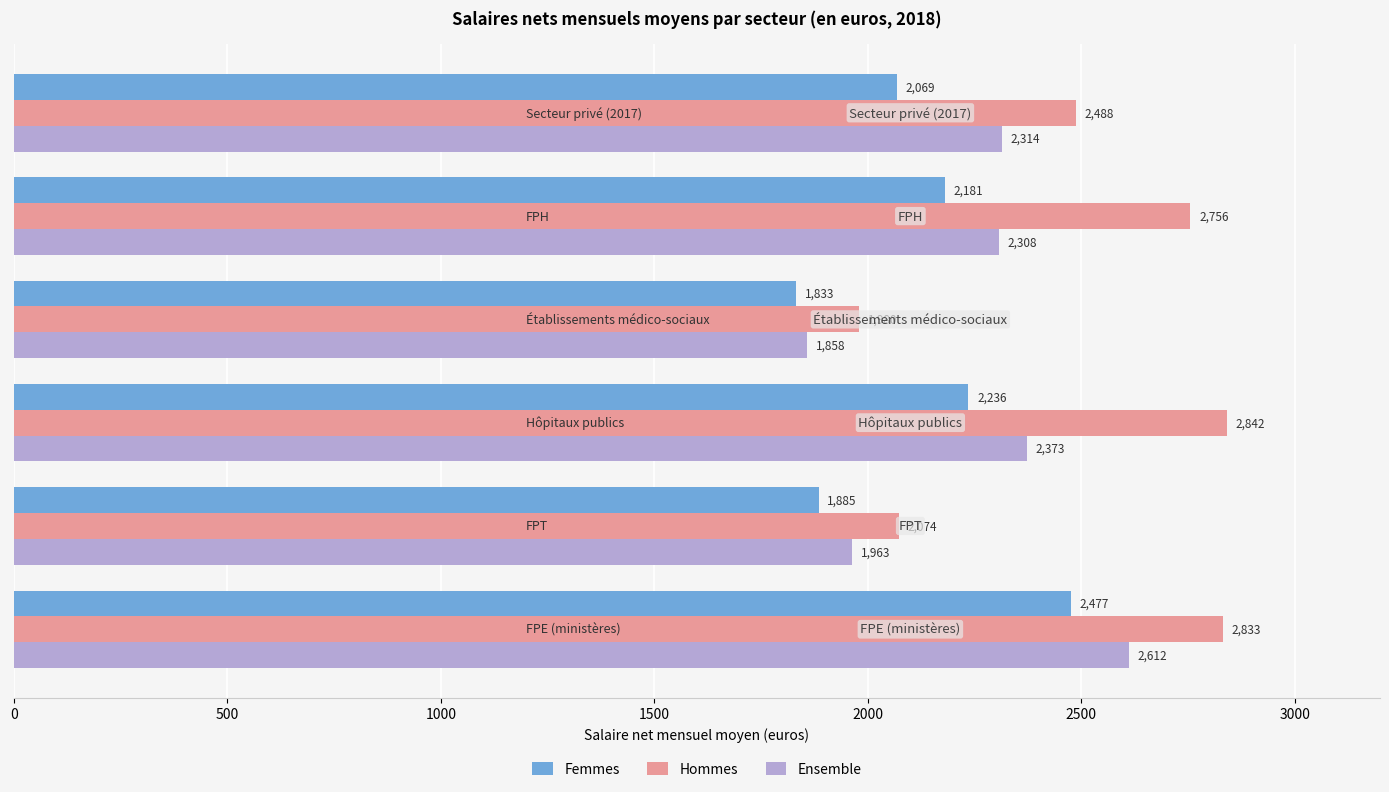

Rank the series by their average value, from lowest to highest.

Femmes, Ensemble, Hommes